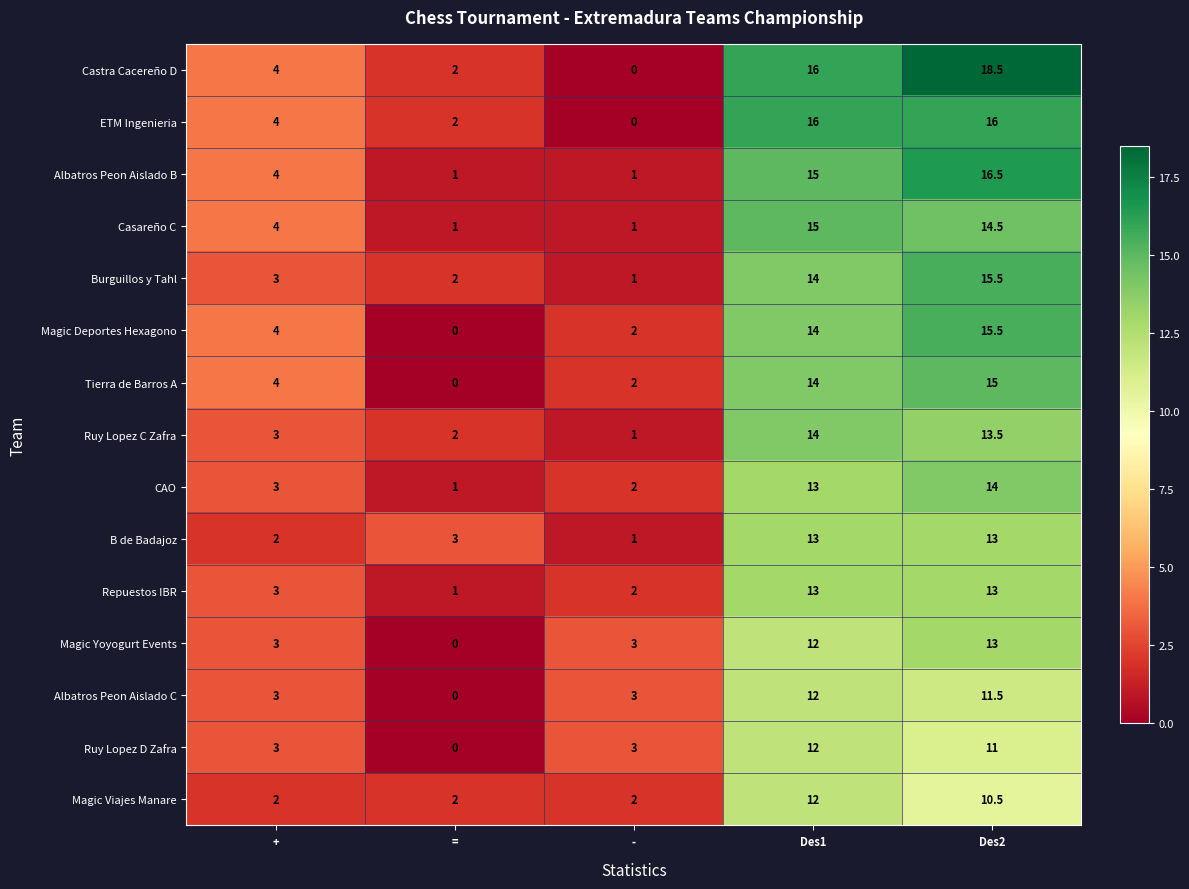

At which category is the sum across all series the highest?

Des2